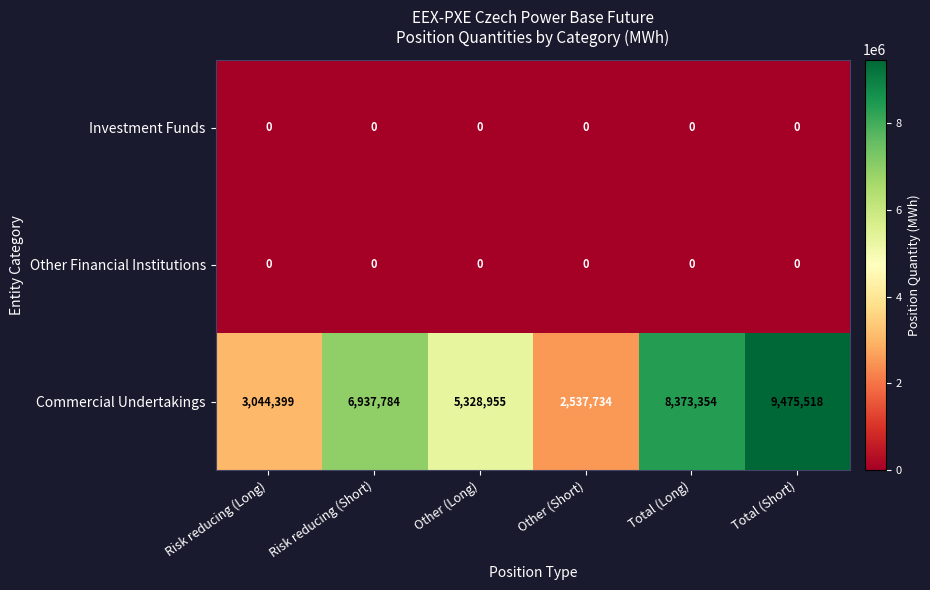

Is it true that Investment Funds equals 0 at Total (Long)?

True